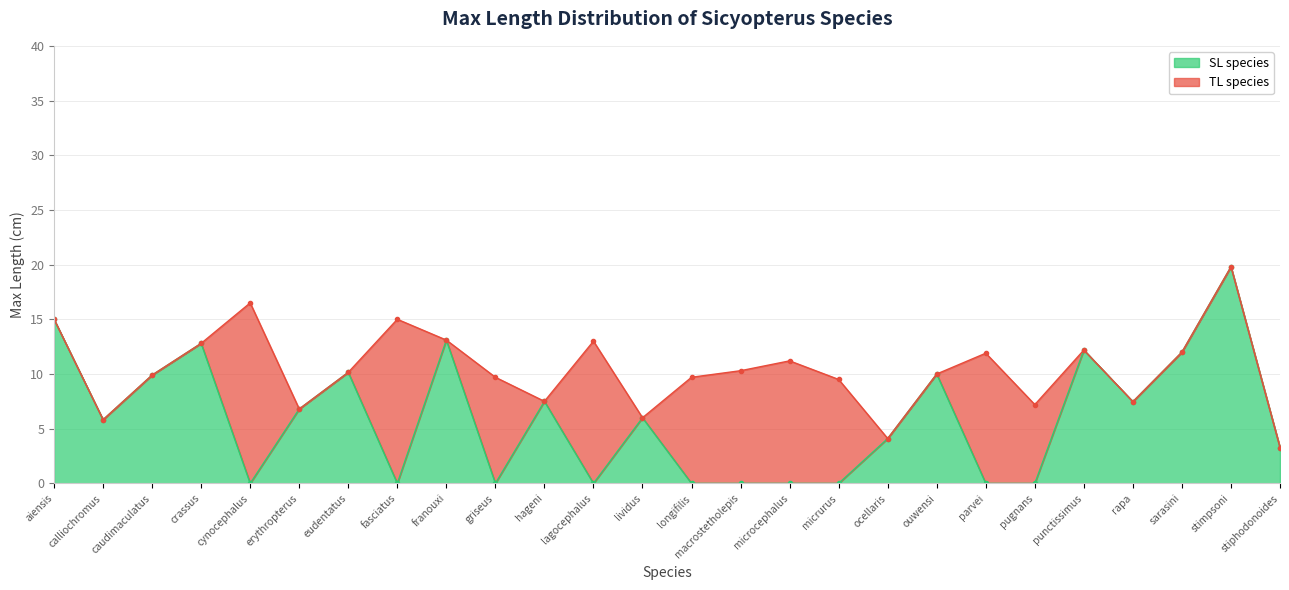

At which label is the value closest to 9?

caudimaculatus